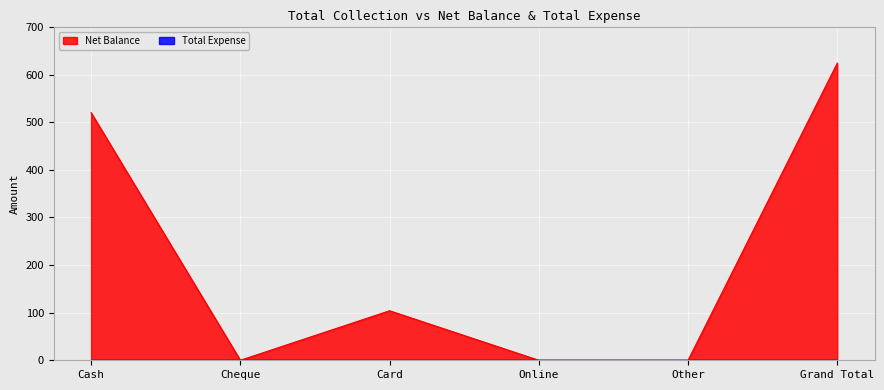

At which label is the value closest to 312?

Cash